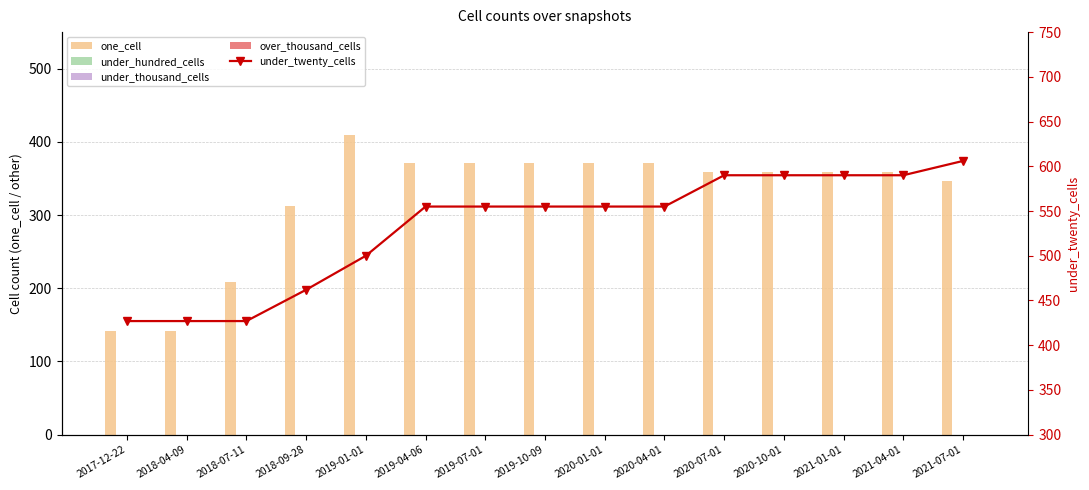

At how many categories does at least one series exceed 524?

10